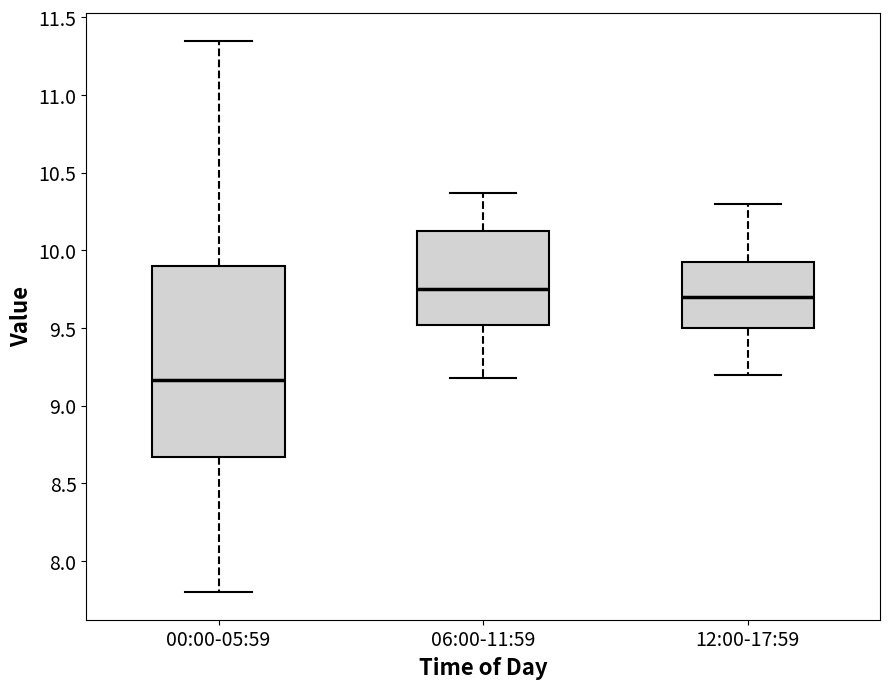

Reading left to right, read every box against the y-axis: the position of its median line, the range the box covers, and the ends of its whiskers. The values are not printed on the chart, so give them approximately, as read against the axis.

00:00-05:59: median 9.15, box 8.65 to 9.90, whiskers 7.80 to 11.35
06:00-11:59: median 9.75, box 9.50 to 10.15, whiskers 9.20 to 10.35
12:00-17:59: median 9.70, box 9.50 to 9.95, whiskers 9.20 to 10.30